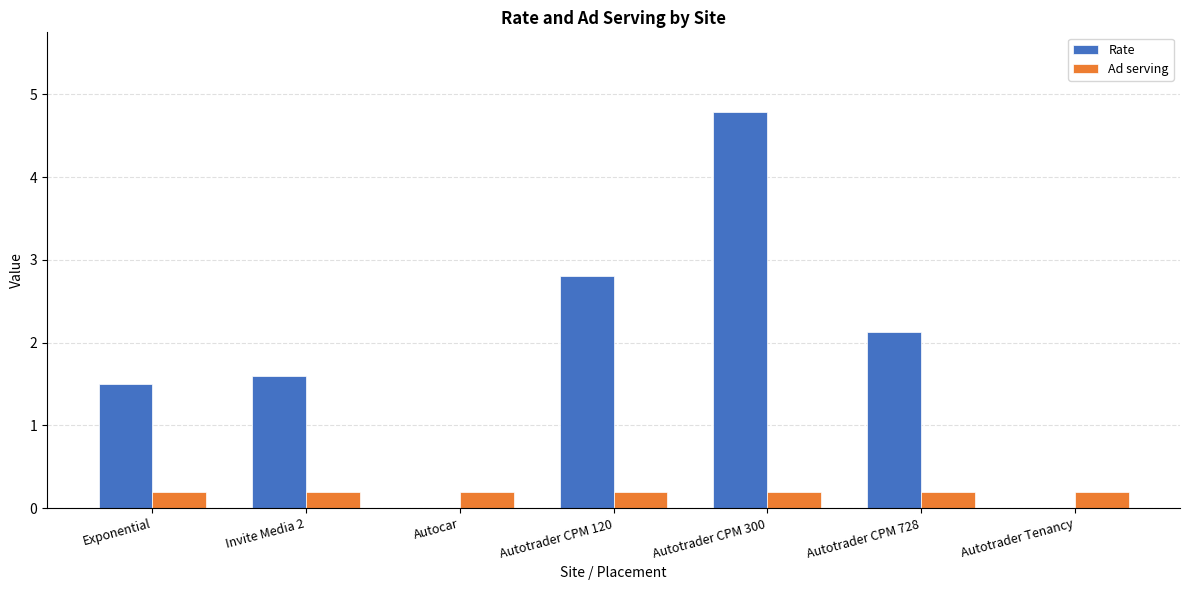

What is the difference between the Rate values at Autotrader Tenancy and Exponential?

1.5